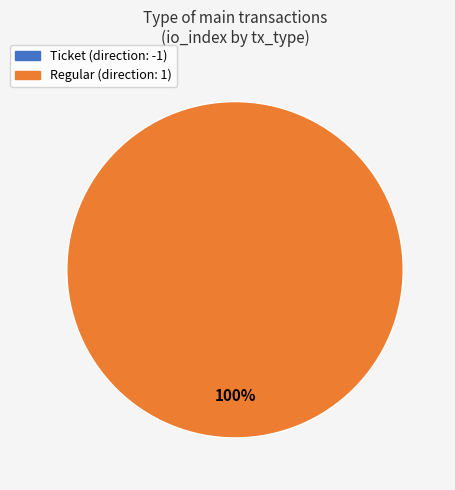

Rank the categories by value from lowest to highest.

Ticket (direction: -1), Regular (direction: 1)